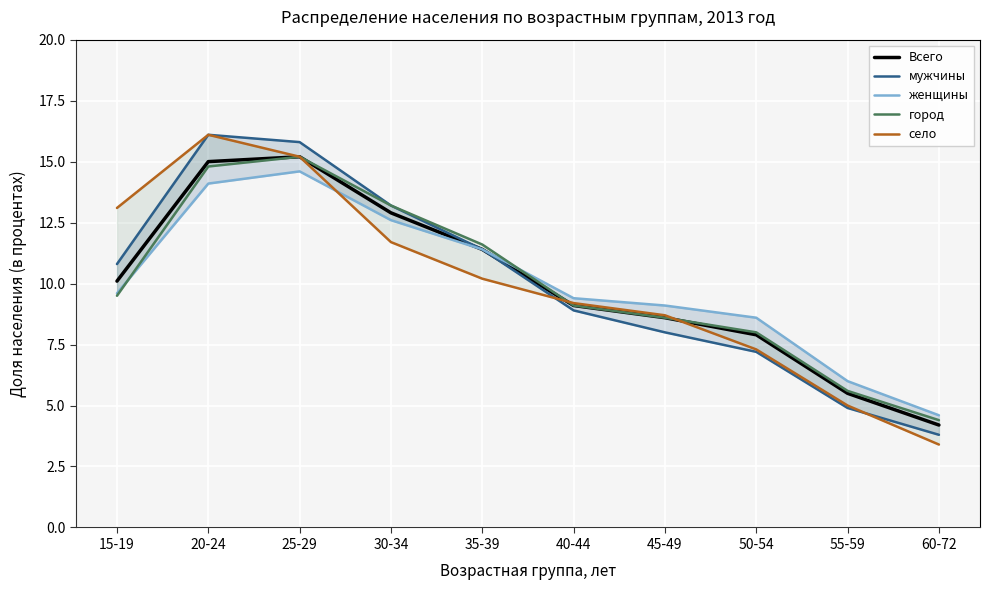

What is the value of the мужчины point at the 4th from the left?

13.2